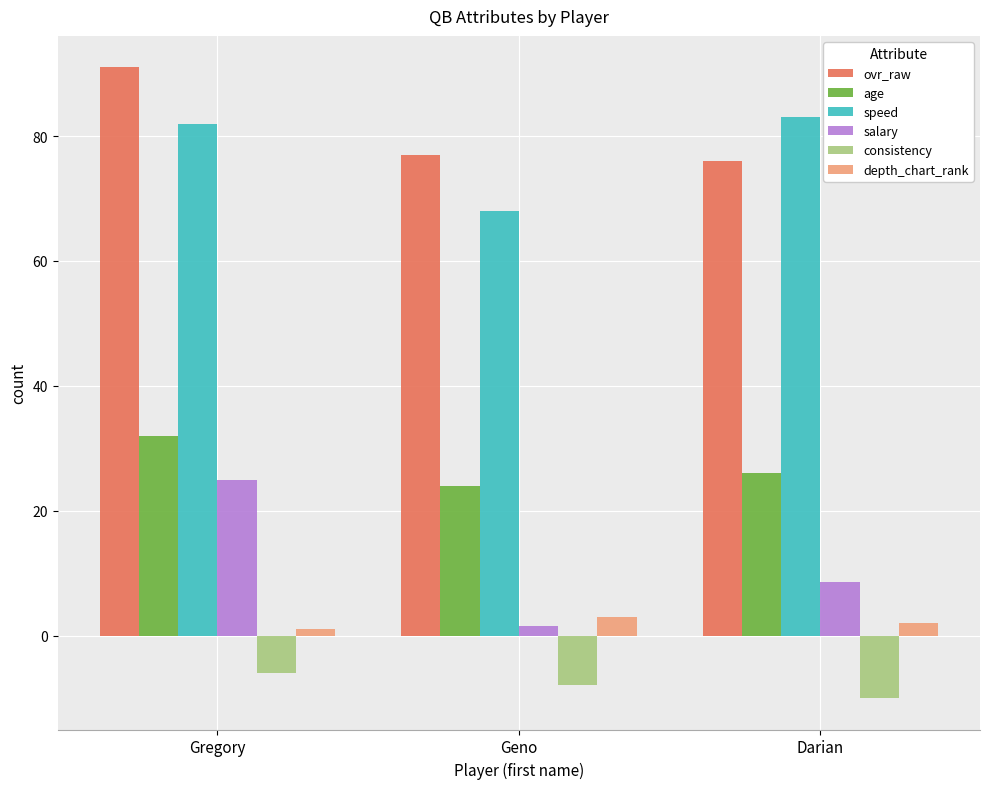

At how many categories does at least one series exceed 34?

3